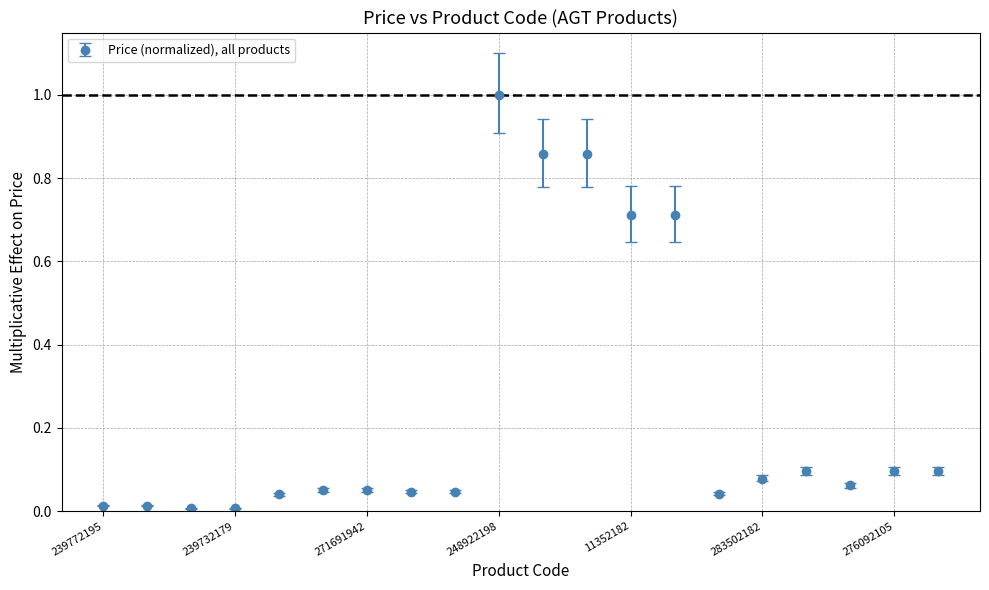

What is the greatest value displayed?

1.0